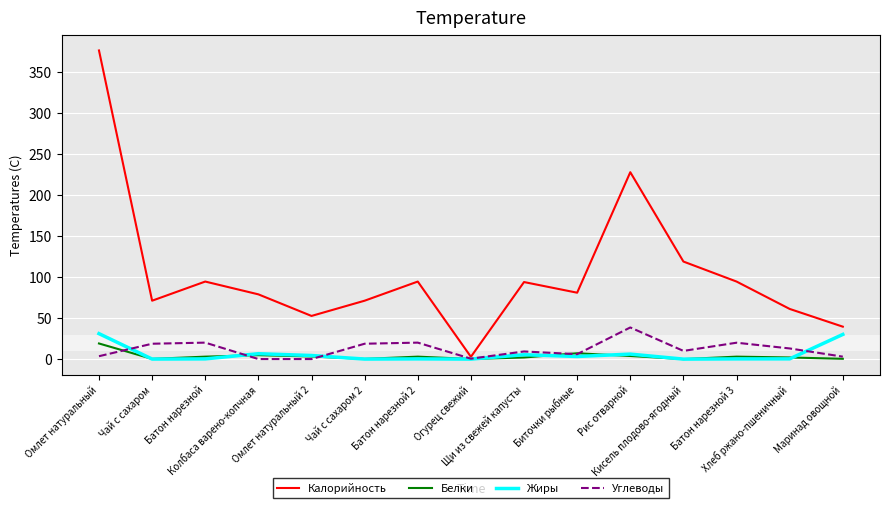

Which series has the largest range (max minus min)?

Калорийность